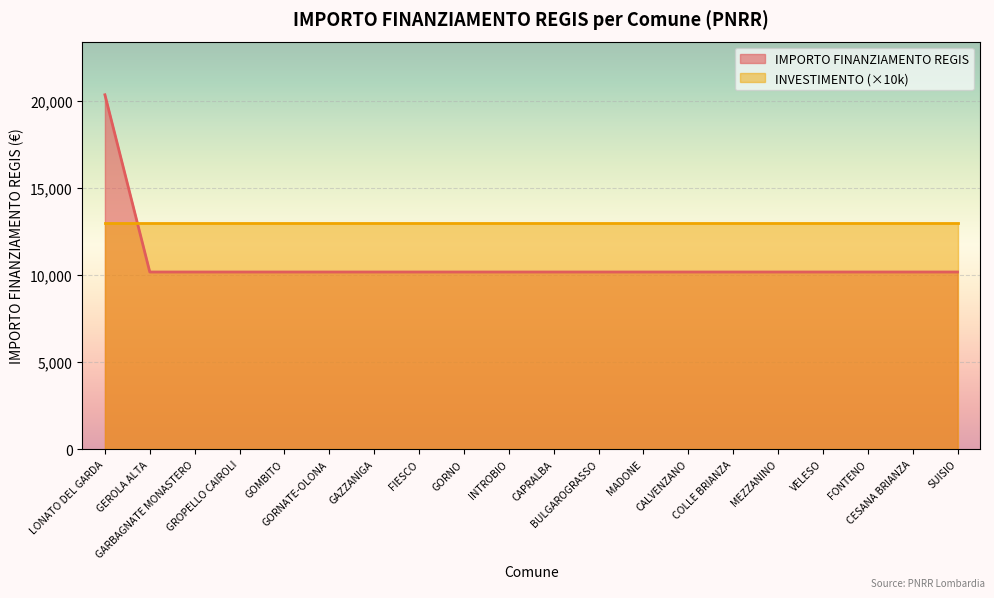

Which category has the lowest value across all series?

GEROLA ALTA